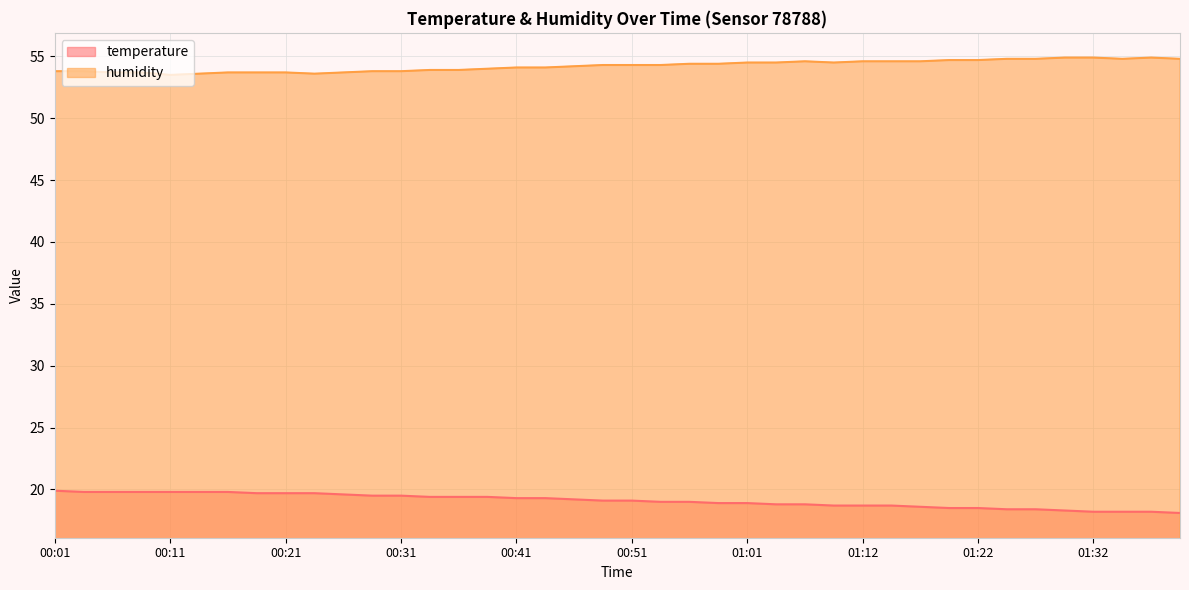

Rank the series at 00:14 from lowest to highest value.

temperature, humidity